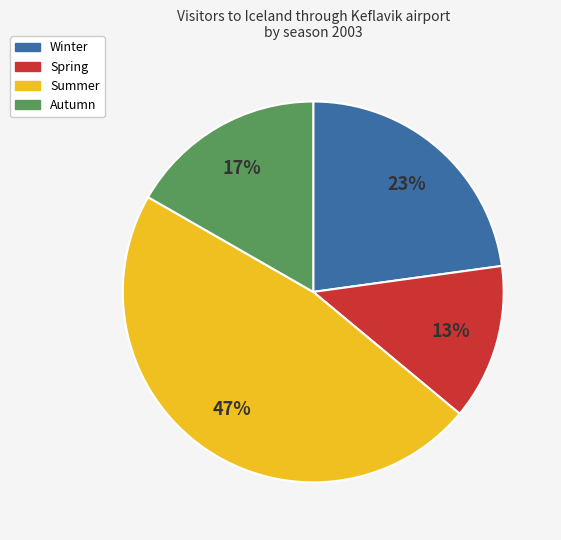

Which has a higher value, Autumn or Spring?

Autumn